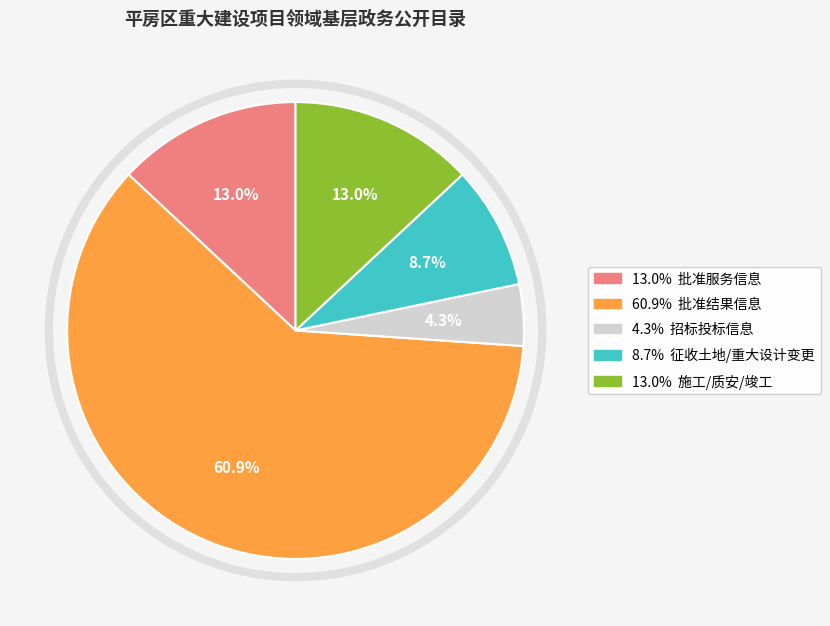

Is there any slice that represents more than half of the pie?

Yes